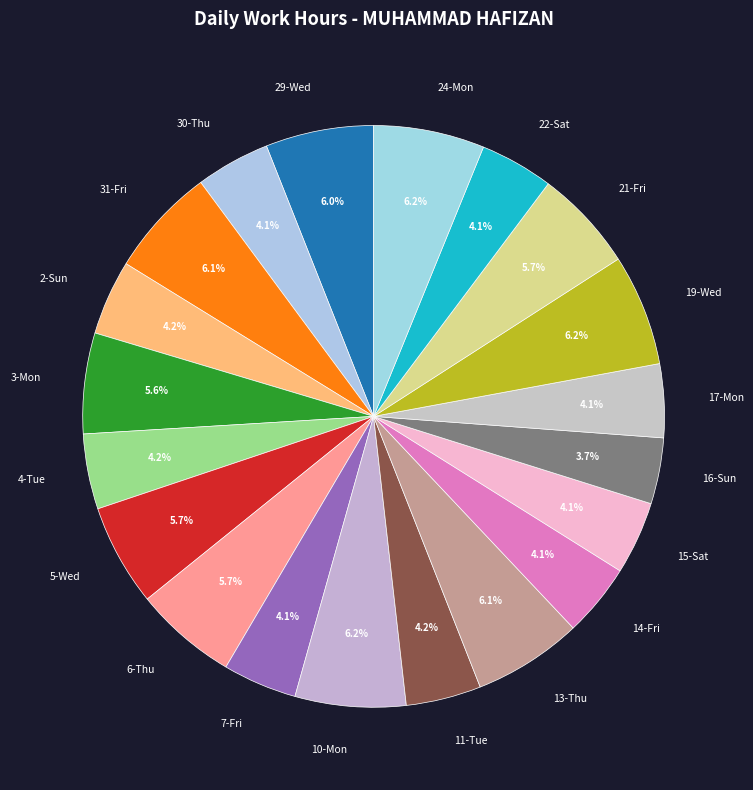

True or false: 31-Fri accounts for 6% of the total.

True